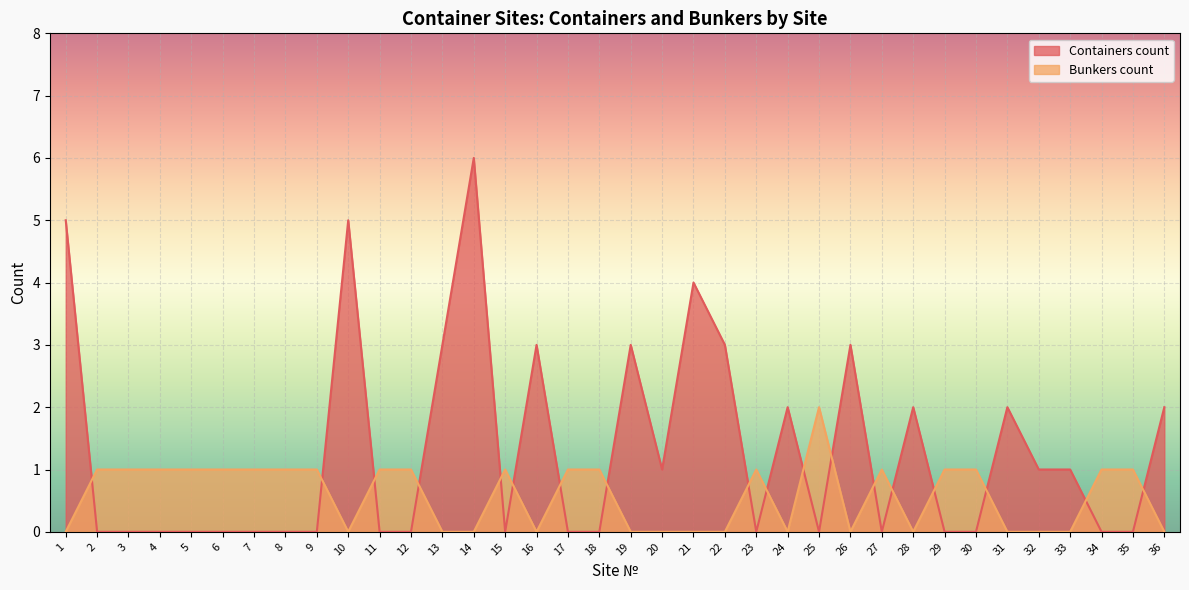

What is the value of the Containers count point at the 22nd from the left?

3